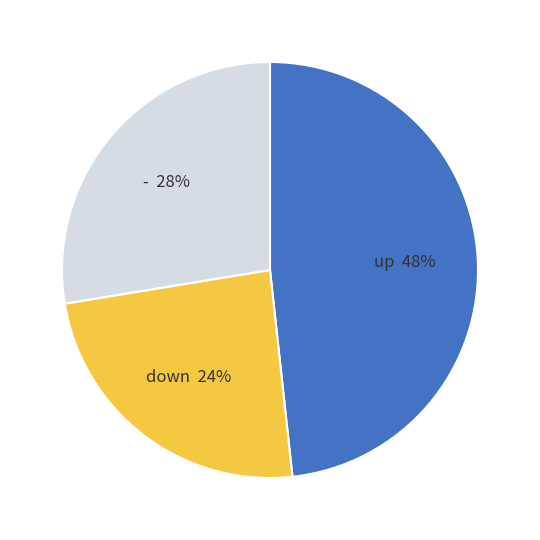

Is there a majority slice in this chart?

No